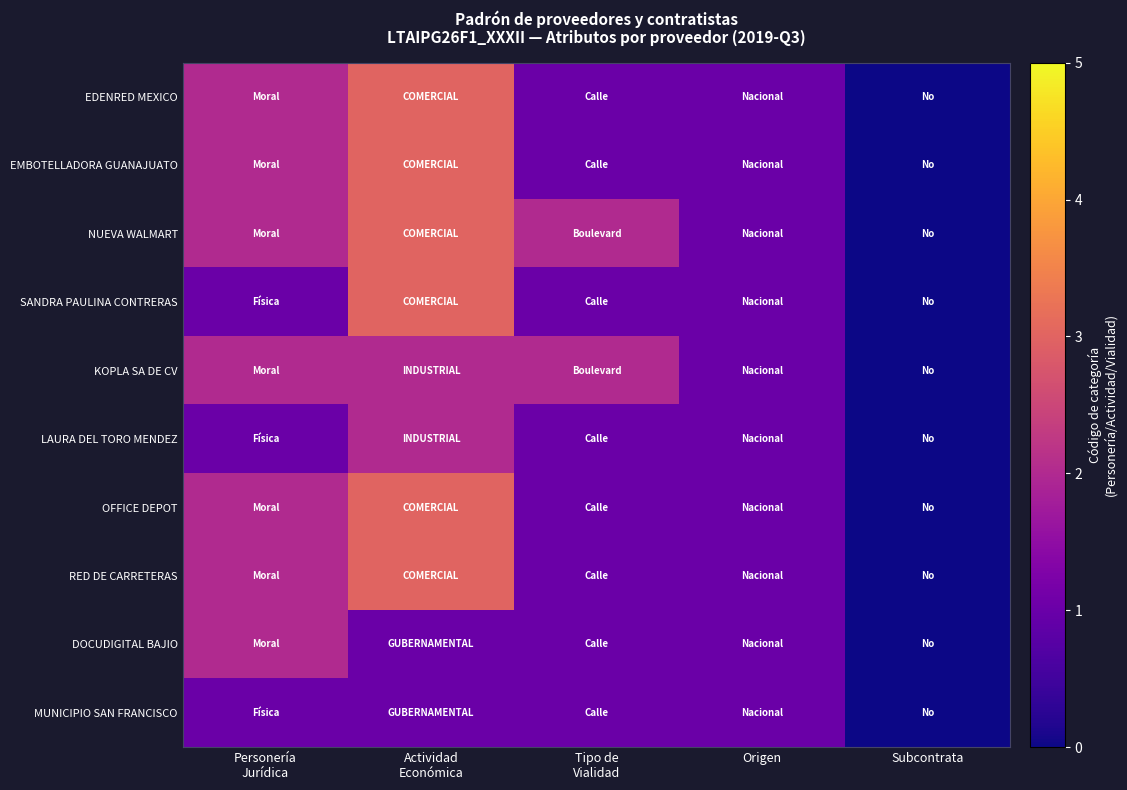

Which series has the largest total across all categories?

NUEVA WALMART